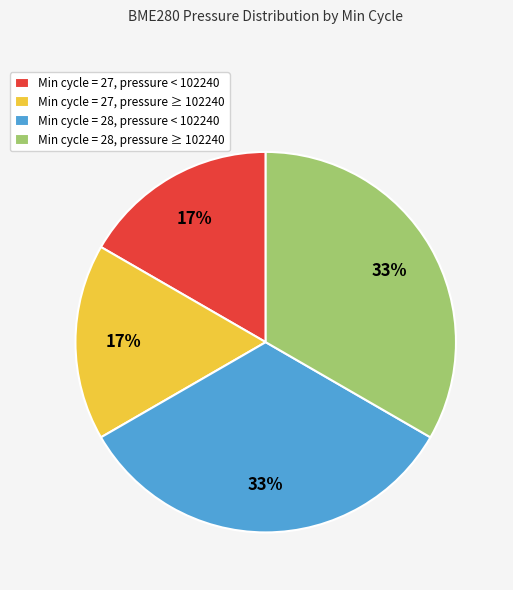

What percentage is the Min cycle = 27, pressure < 102240 slice, to the nearest percent?

17%